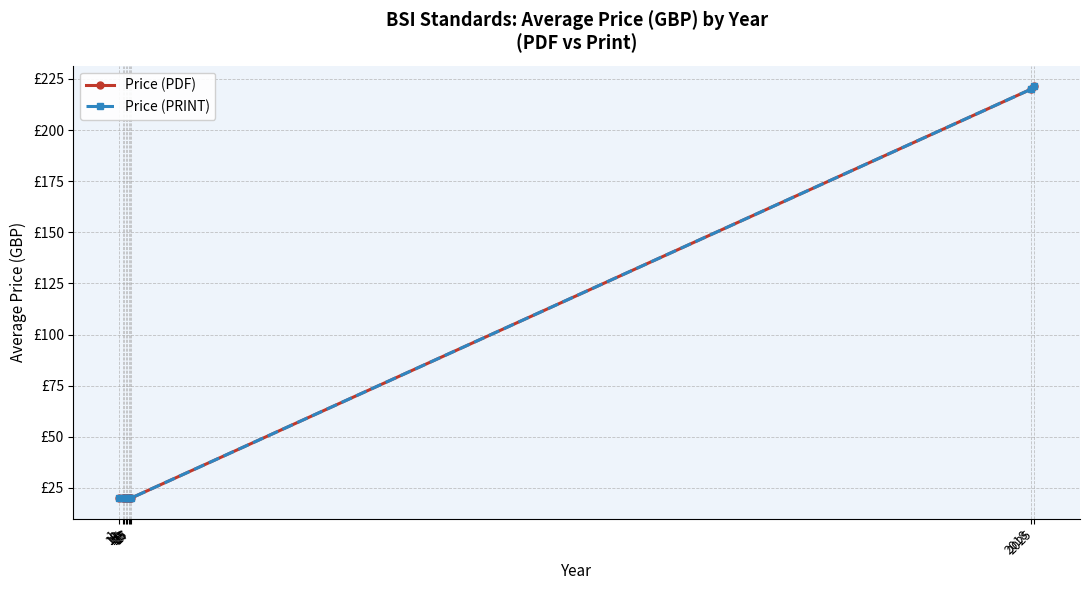

Is this an area chart (filled region under the line)?

No